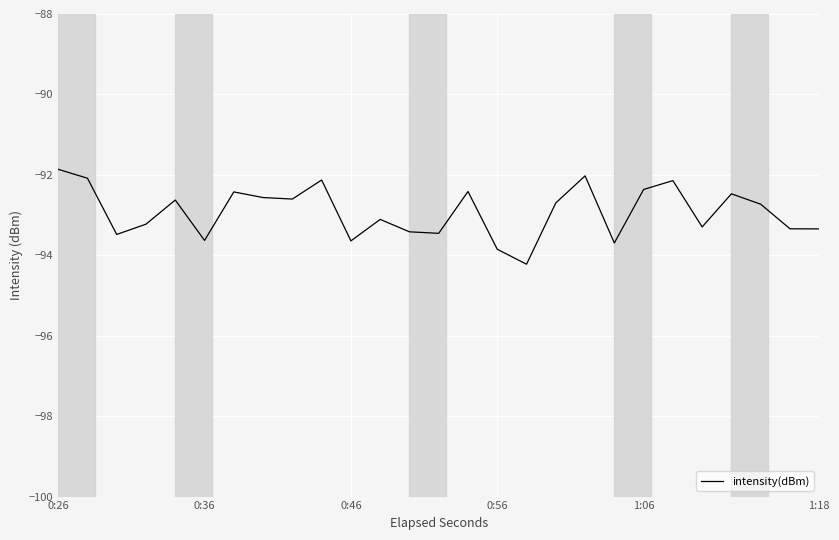

What is the smallest value displayed?

-94.2